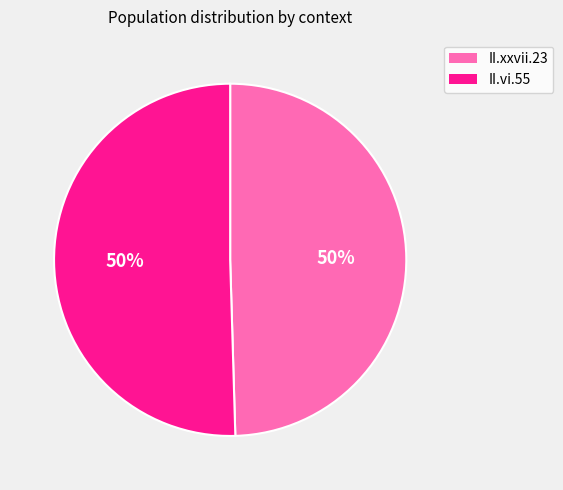

Approximately how many times larger is the value at II.vi.55 compared to II.xxvii.23?

1.0